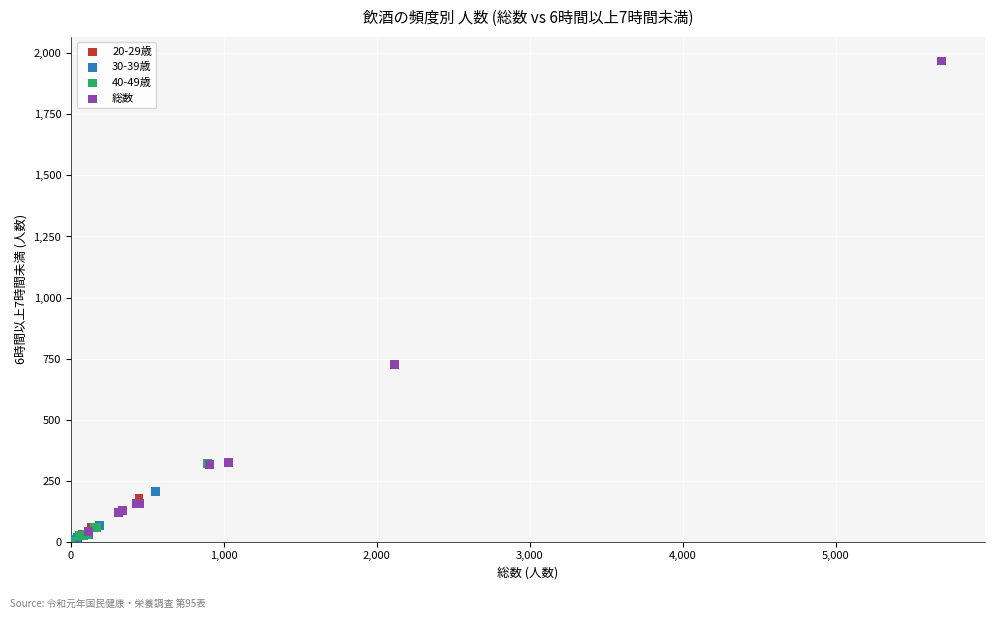

Which series contains the highest Y value?

総数